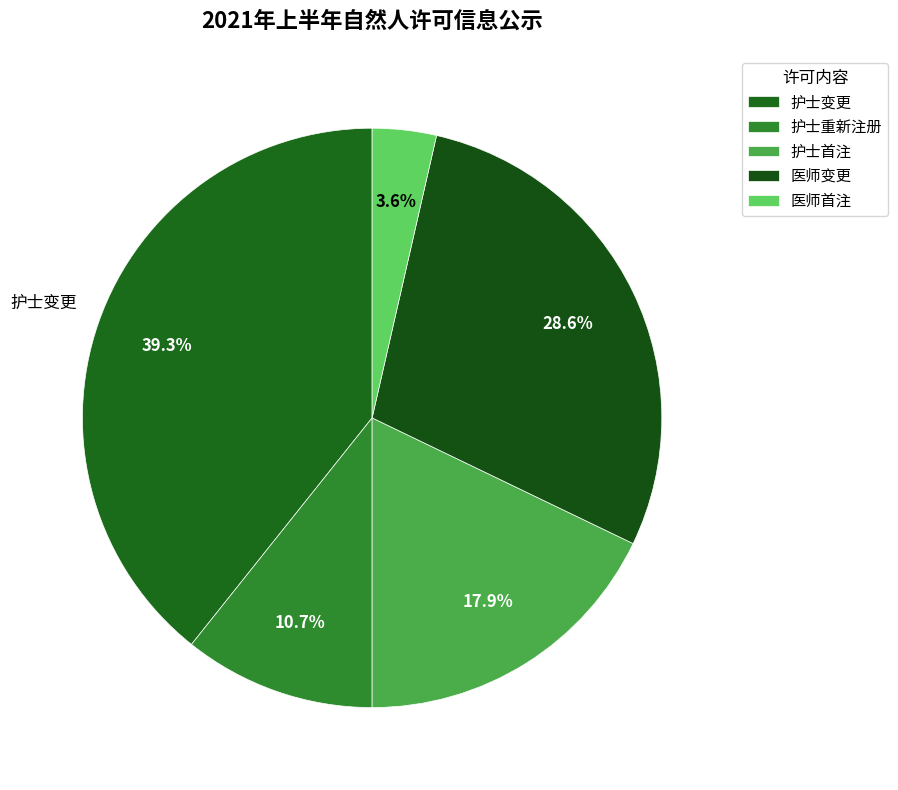

Count the number of slices in the pie.

5